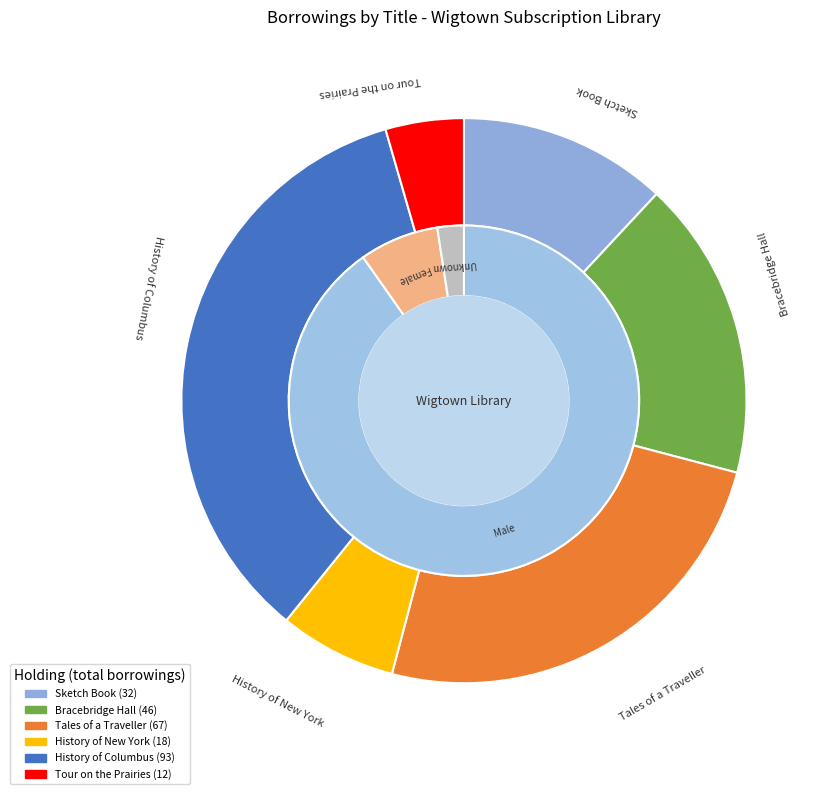

To the nearest percent, what is the average slice percentage?

17%